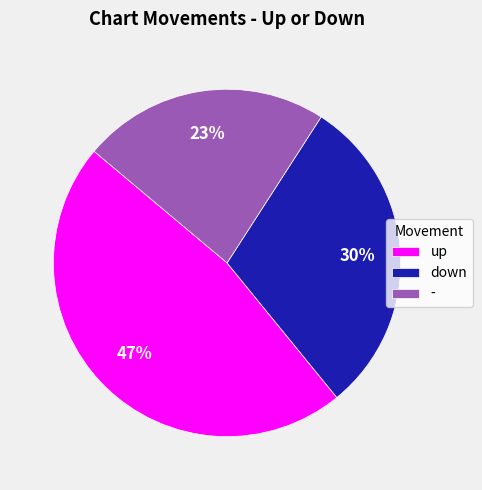

Is there a majority slice in this chart?

No